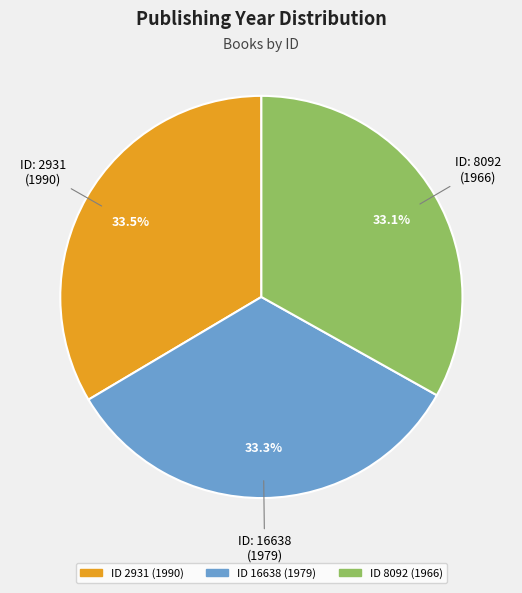

How many slices are in this pie chart?

3